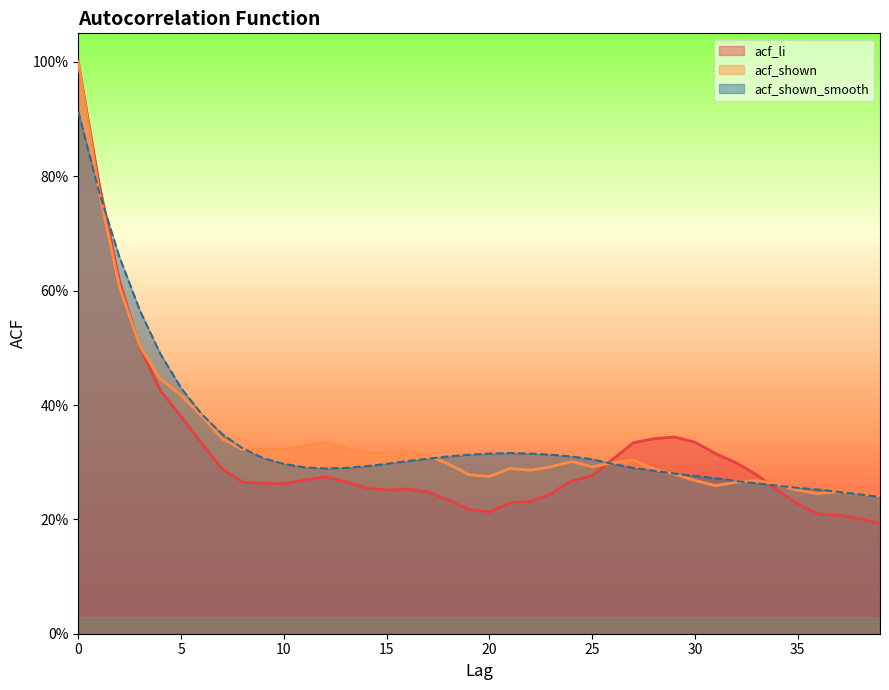

Is it true that acf_shown_smooth equals 0.3 at 31?

True